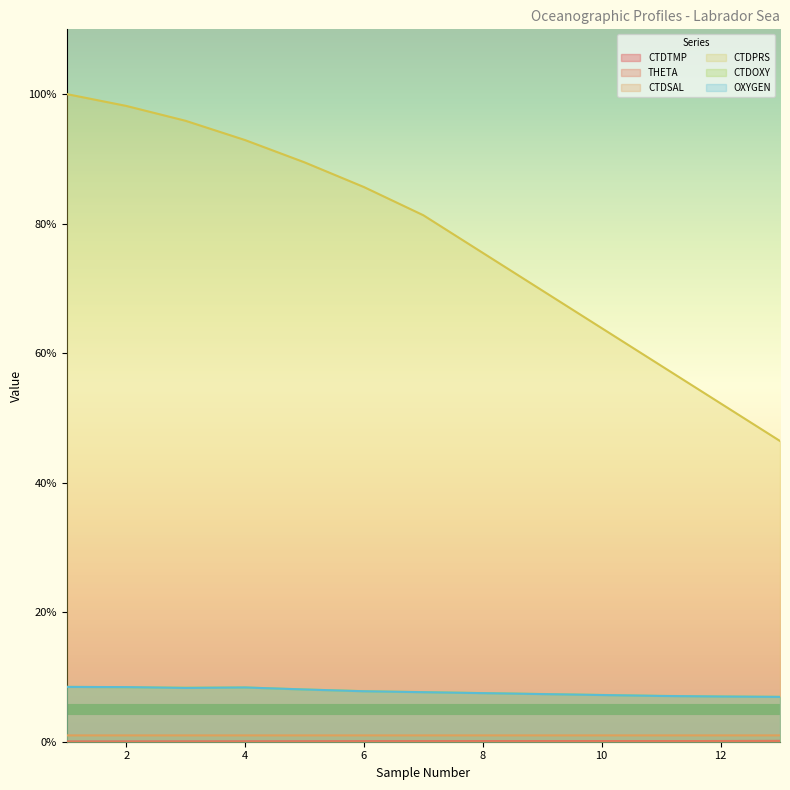

True or false: CTDSAL and CTDOXY intersect in this chart.

False